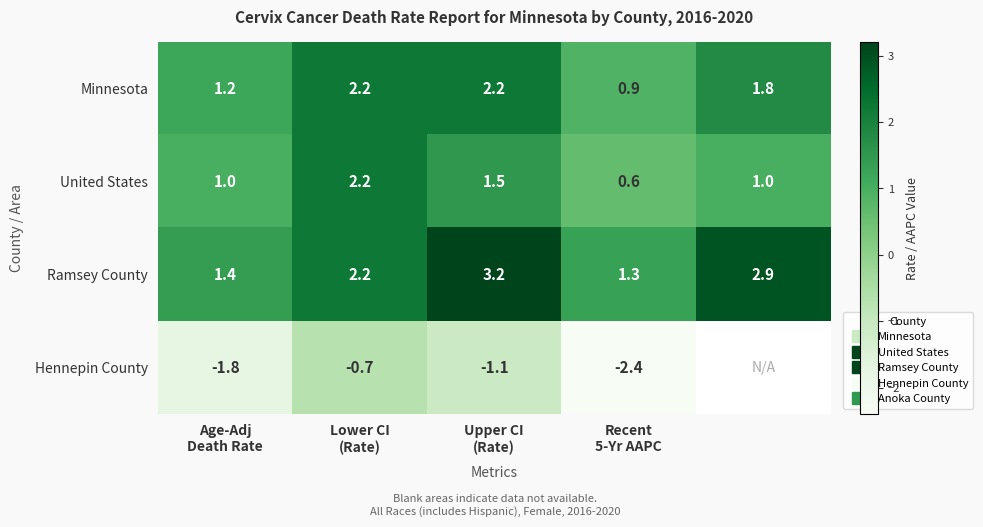

Rank the series by their average value, from highest to lowest.

Ramsey County, Minnesota, Hennepin County, United States